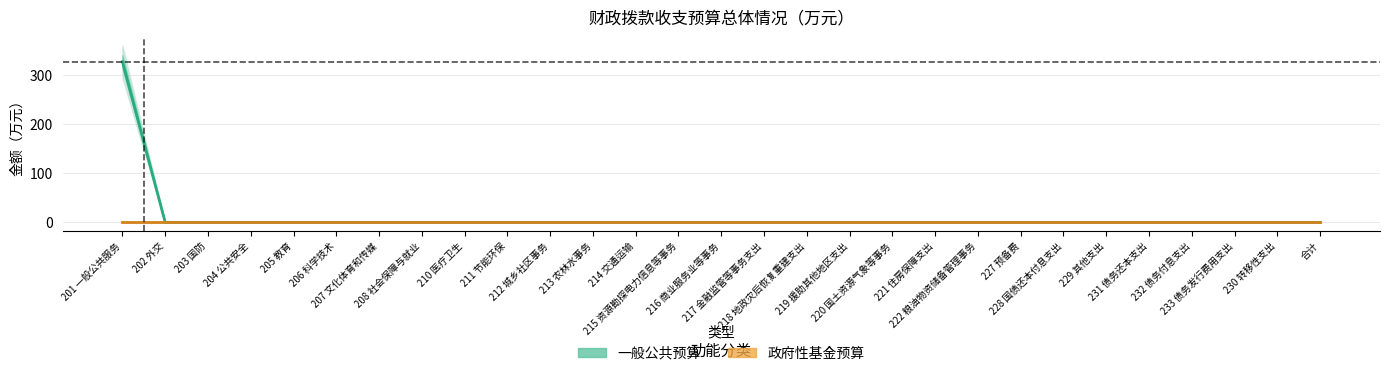

Which series changed the most between 216 商业服务业等事务 and 228 国债还本付息支出?

一般公共预算